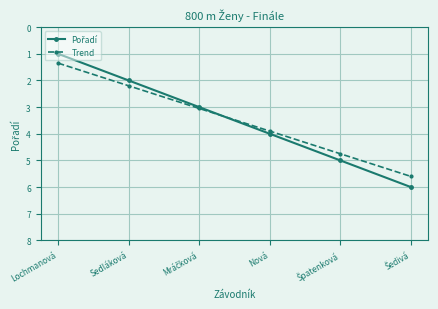

What is the total value across all series at Sedláková?

4.2